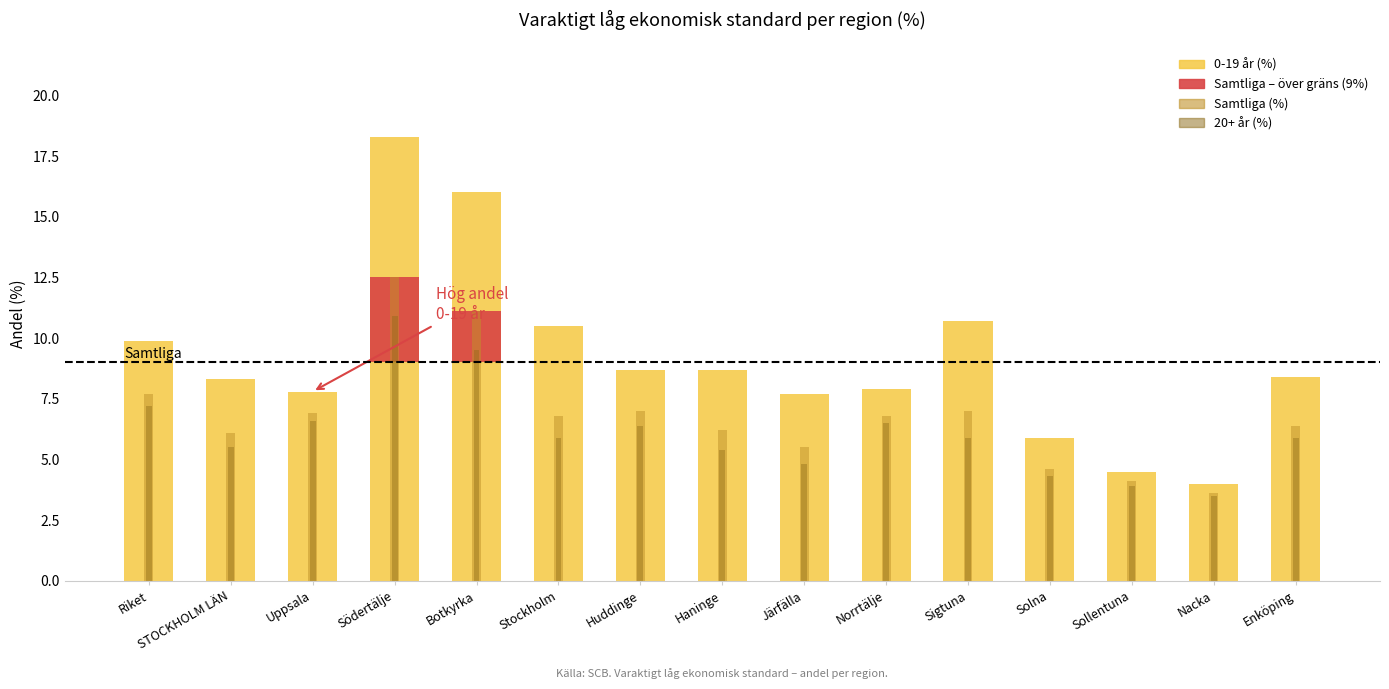

Which category has the lowest value in the 0-19 år (%) series?

Nacka